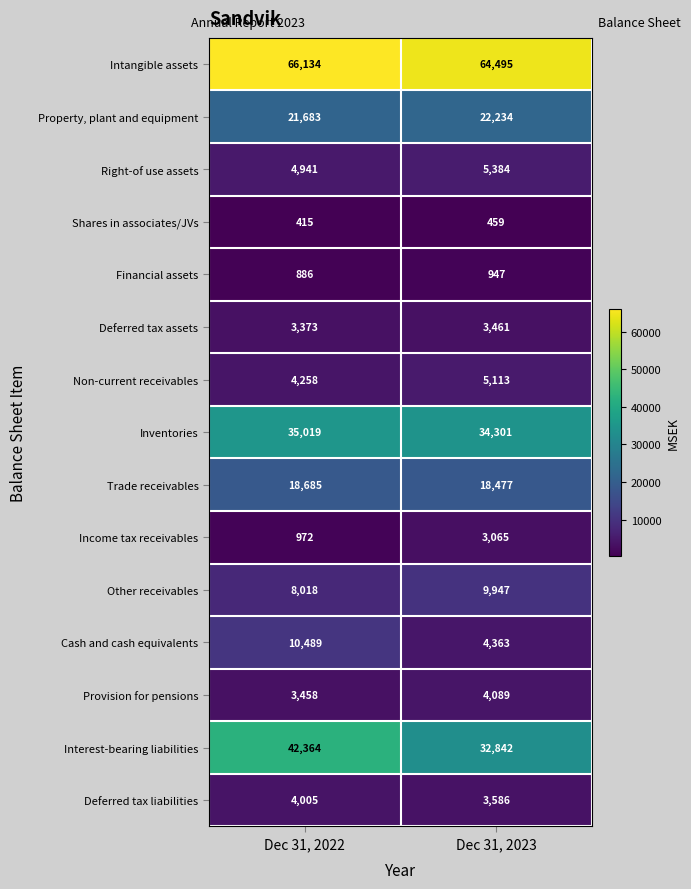

What is the total value across all series at Dec 31, 2022?

224700